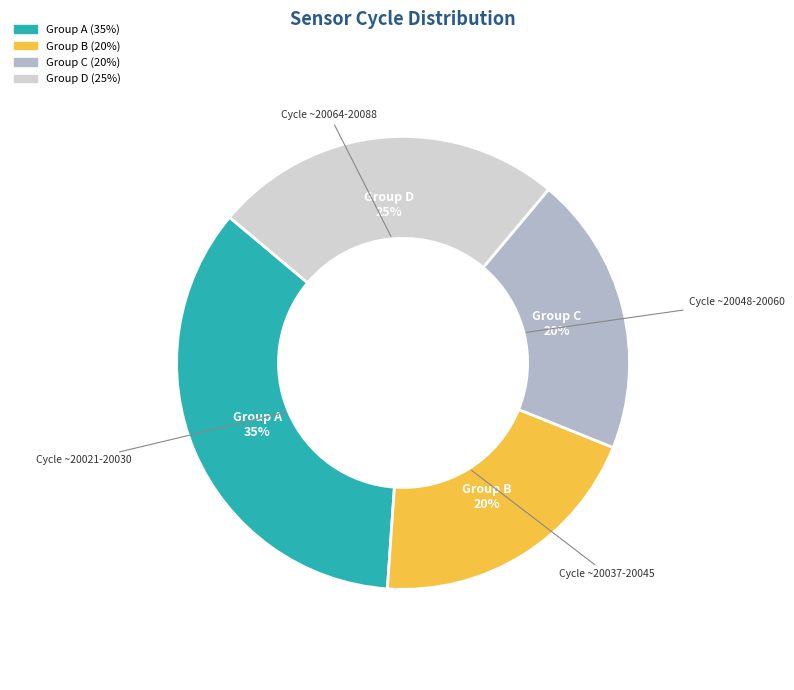

To the nearest percent, what is the difference between the largest and smallest slice percentages?

15%